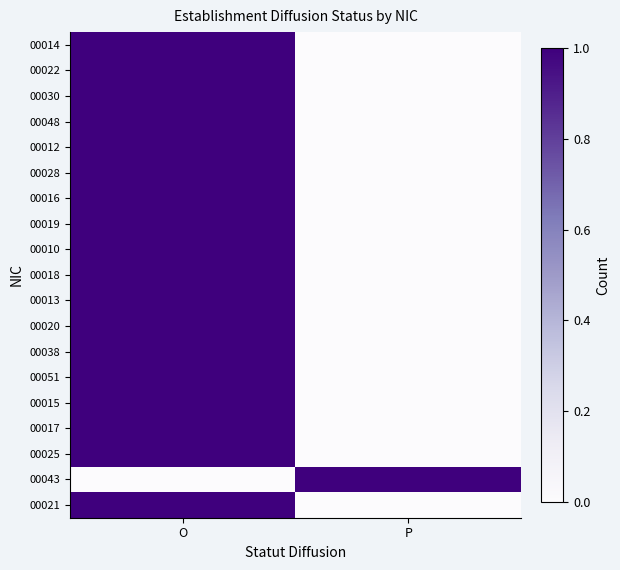

What is the total value across all series at O?

18